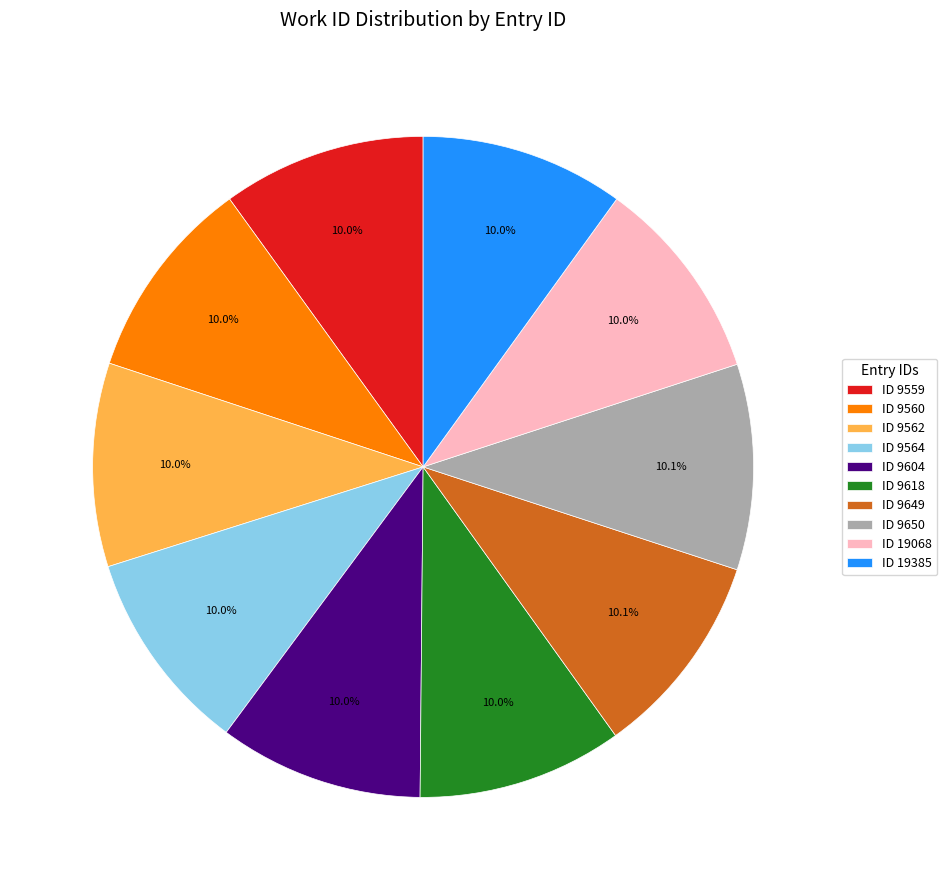

What is the ratio of the value at ID 9618 to the value at ID 19385?

1.0